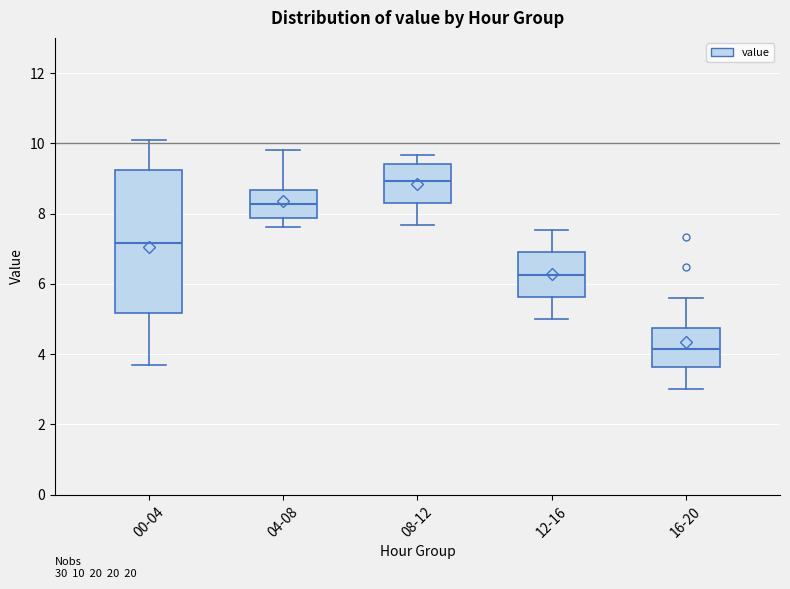

Which box has the lowest median line?

16-20